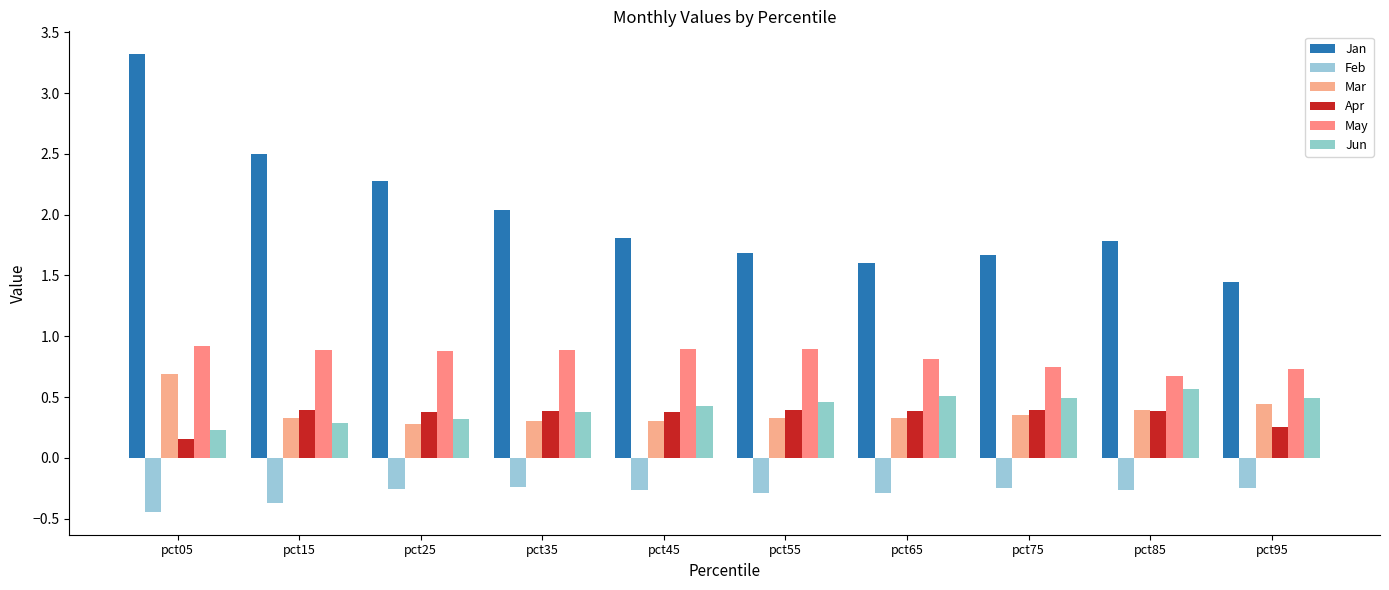

Are the bars horizontal?

No